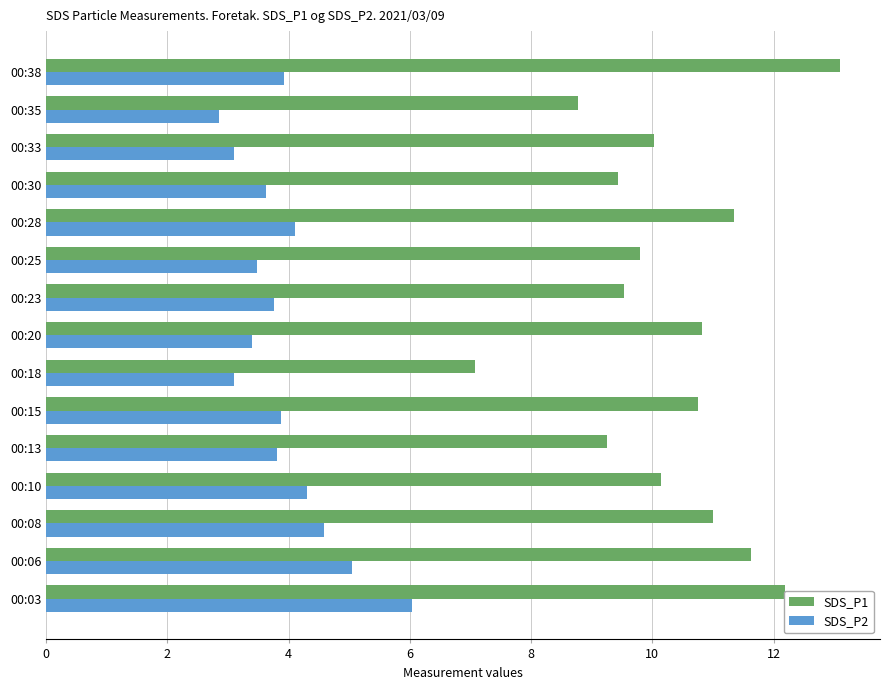

What is the average value of the SDS_P1 series?

10.3